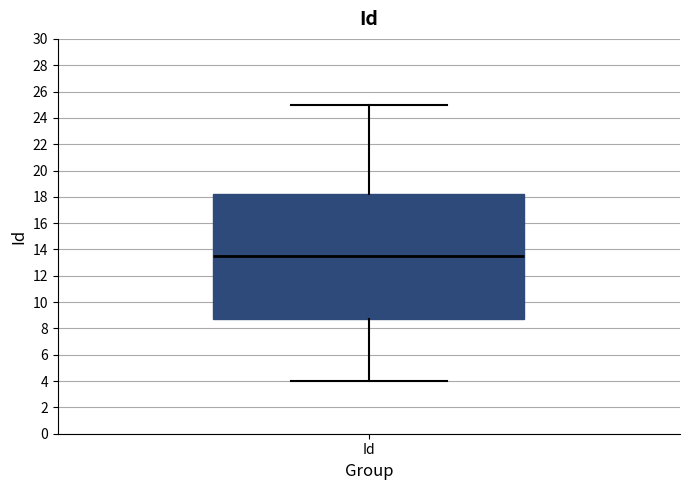

Transcribe this box plot: give where the median line is, the range the box spans, and where the two whiskers end, as read against the y-axis. The values are not printed on the chart, so give them approximately, as read against the axis.

median 13.6, box 8.8 to 18.2, whiskers 4.0 to 25.0